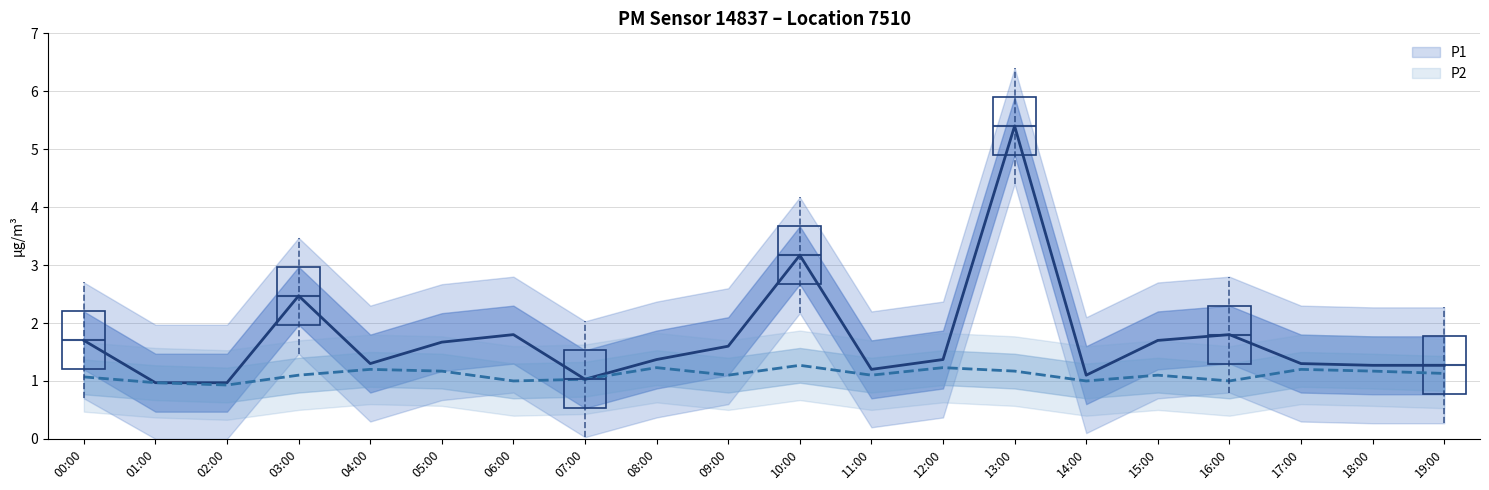

What is the label of the 2nd point from the right?

18:00